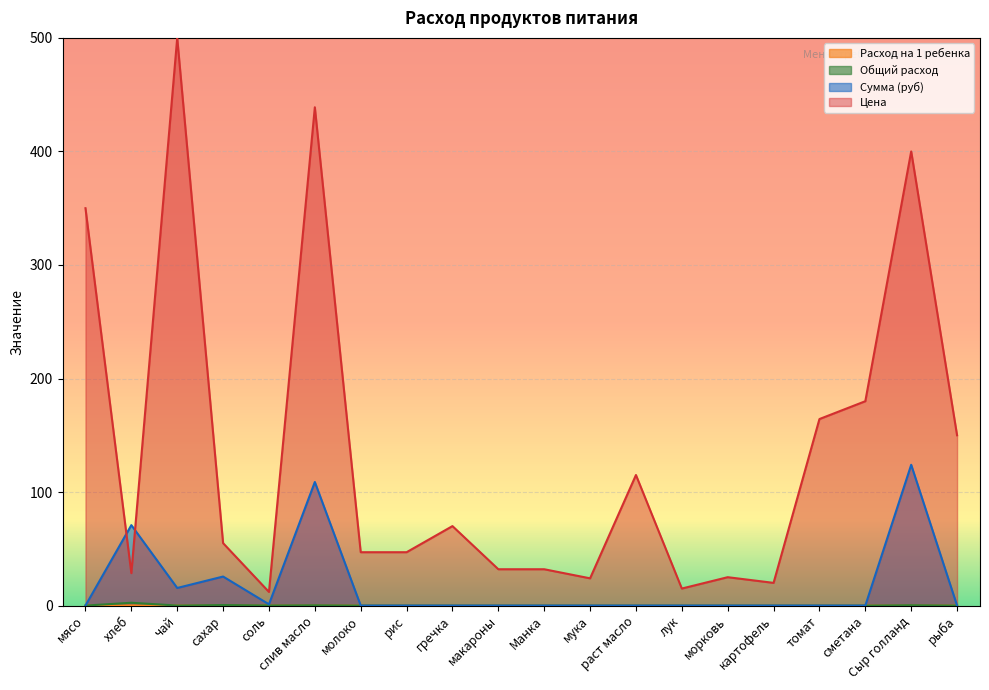

Read the Цена value at макароны.

32.0